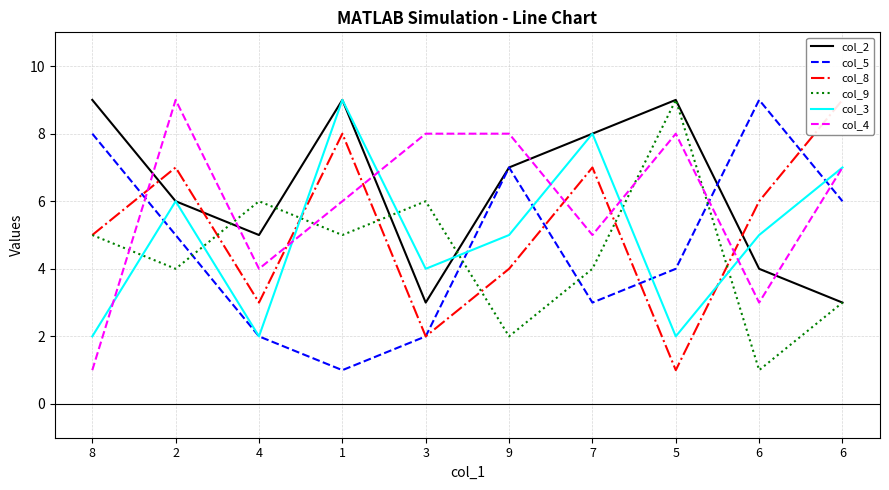

After their last crossing, which series has the higher values: col_3 or col_9?

col_3